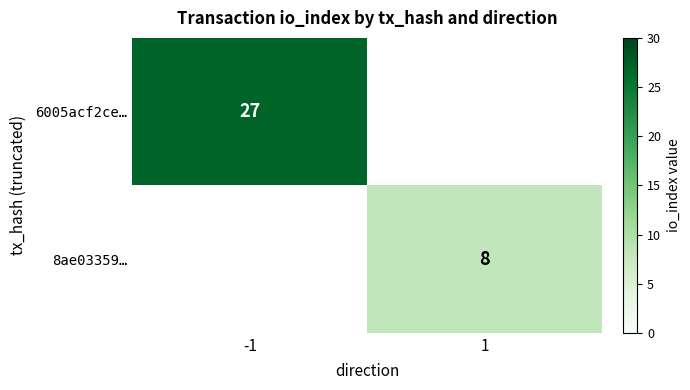

Is it true that 8ae03359… equals 5 at 1?

False